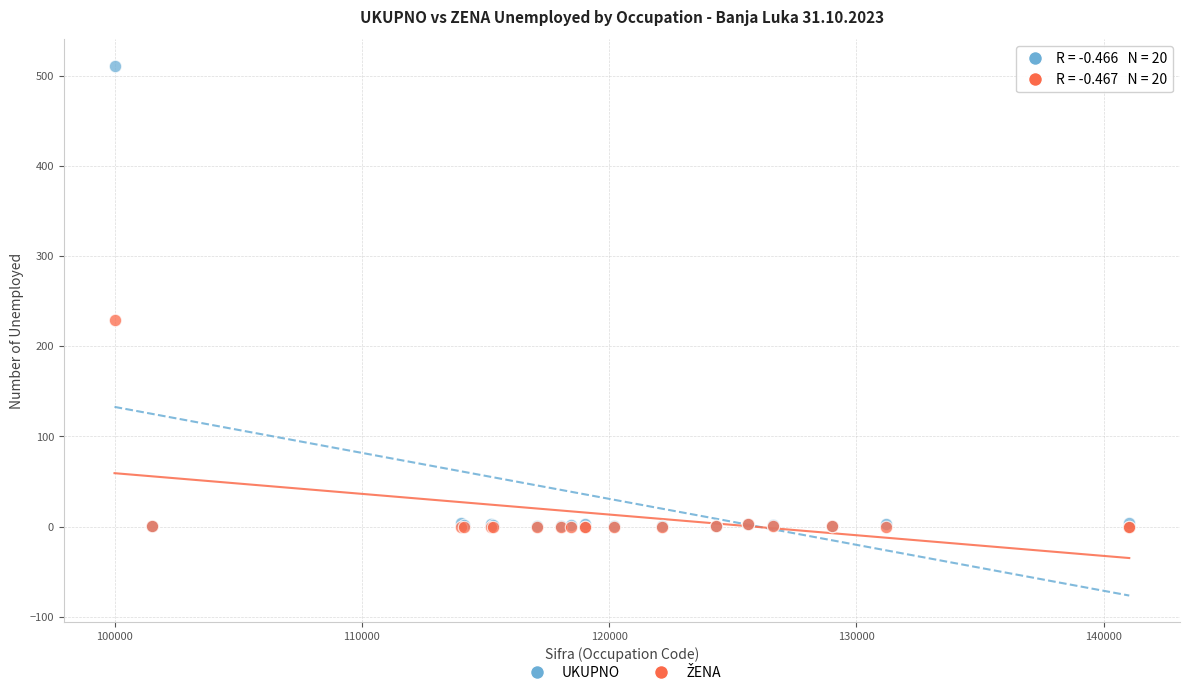

Which series reaches the maximum Y coordinate?

UKUPNO